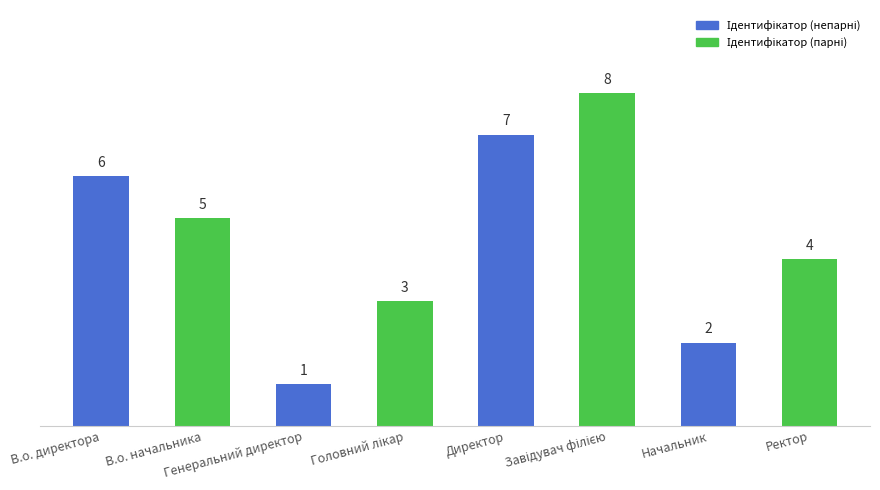

What is the value of the 7th bar from the left?

2